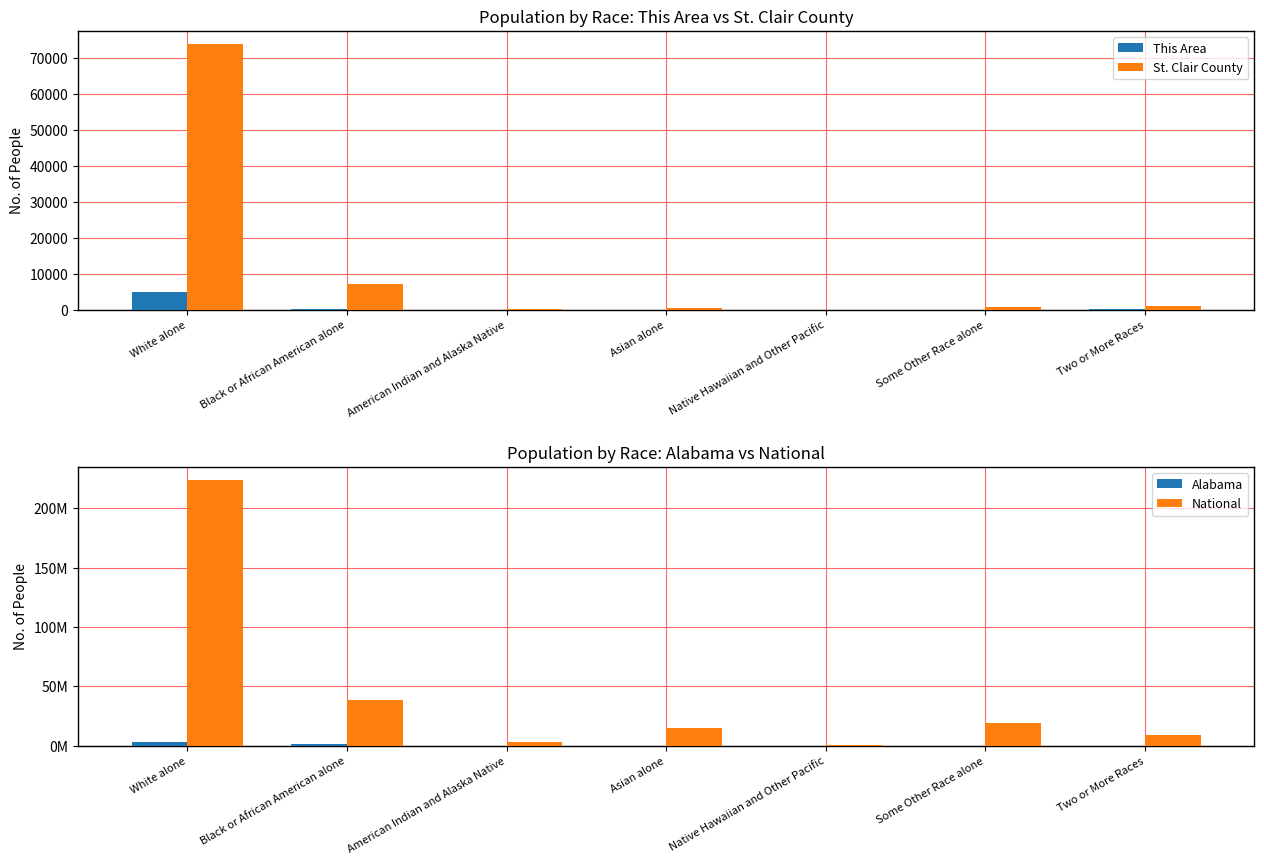

What is the label of the 2nd bar from the left?

Black or African American alone